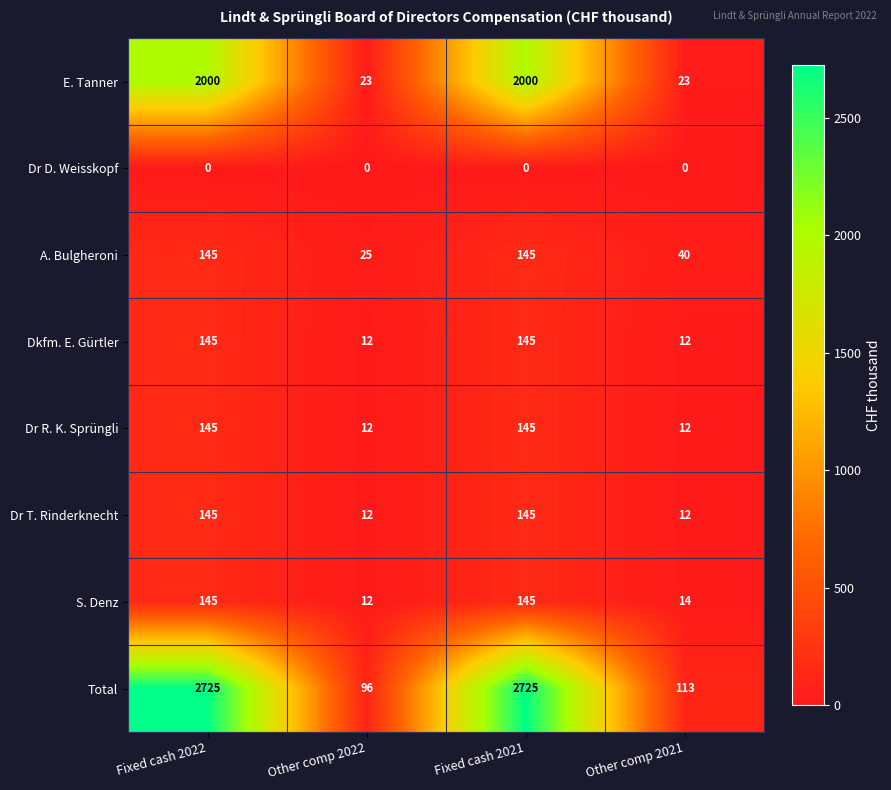

What is the sum of all S. Denz values?

316